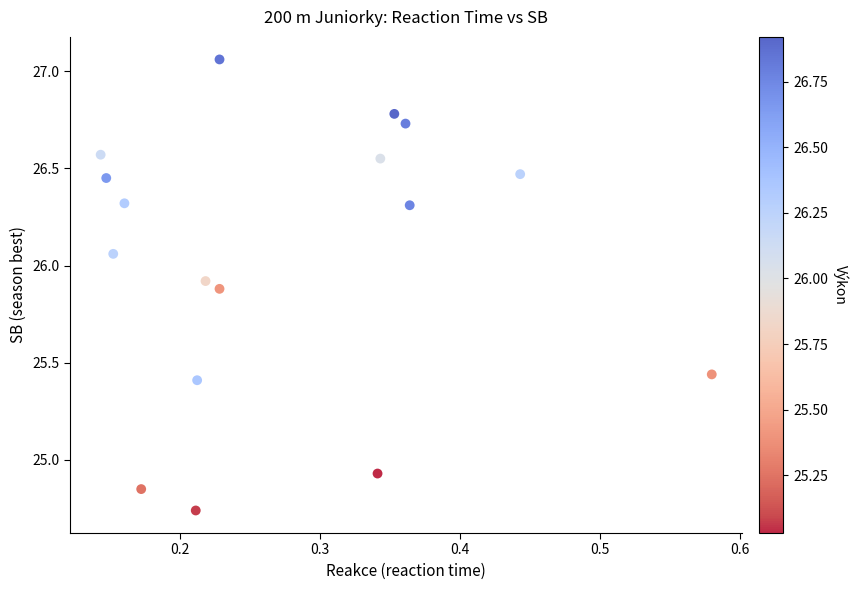

What is the range of X values (max minus min)?

0.4